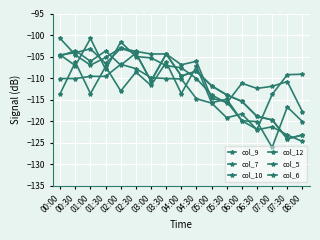

Reading left to right, what are all the values shown in this chart?

col_9: -113.6	-106.3	-113.6	-107.3	-113.0	-108.6	-111.7	-106.3	-113.6	-107.3	-115.7	-114.9	-119.9	-121.9	-113.8	-109.2	-109.1
col_7: -110.1	-110.1	-109.6	-109.6	-106.8	-107.8	-109.9	-110.1	-110.2	-114.8	-115.8	-119.2	-118.3	-122.0	-121.3	-123.2	-124.7
col_10: -104.6	-107.1	-100.8	-108.0	-101.6	-105.0	-105.3	-107.1	-107.6	-110.1	-113.9	-115.8	-111.2	-112.4	-111.9	-110.8	-117.8
col_12: -104.9	-103.6	-106.1	-103.7	-107.0	-104.2	-110.7	-104.4	-109.5	-108.4	-111.8	-113.9	-115.4	-118.9	-119.7	-124.1	-123.2
col_5: -104.6	-104.1	-103.2	-106.6	-103.1	-104.2	-110.7	-104.4	-109.5	-108.4	-111.8	-113.9	-115.4	-118.9	-119.7	-124.1	-123.2
col_6: -100.8	-104.6	-107.0	-105.2	-103.0	-103.8	-104.4	-104.4	-106.9	-106.1	-114.7	-115.5	-119.9	-120.1	-126.1	-116.7	-120.1